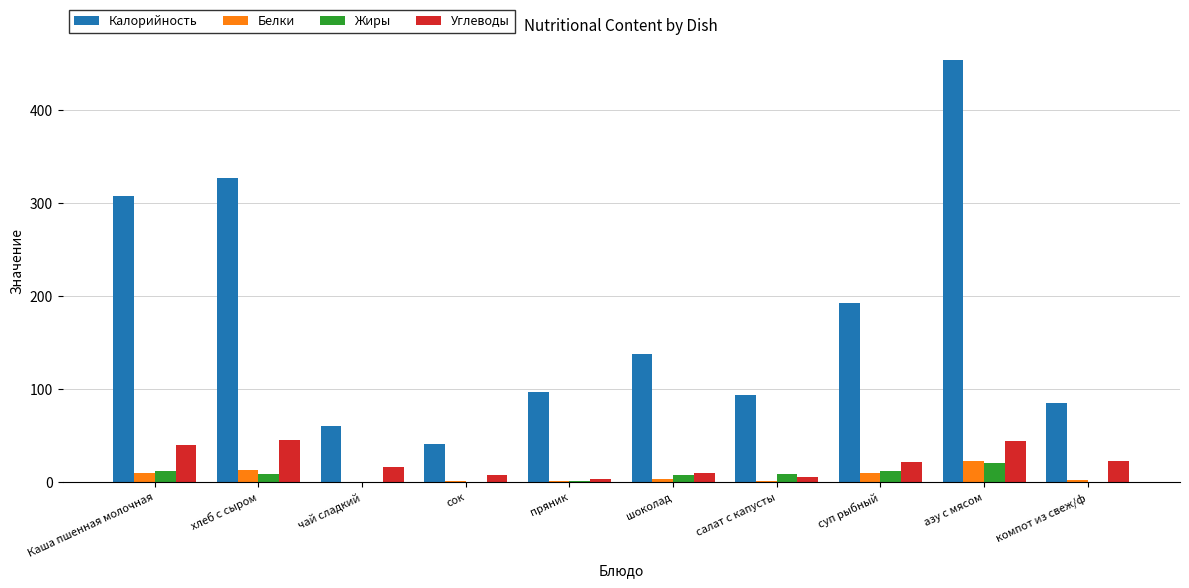

What is the sum of all Углеводы values?

212.8